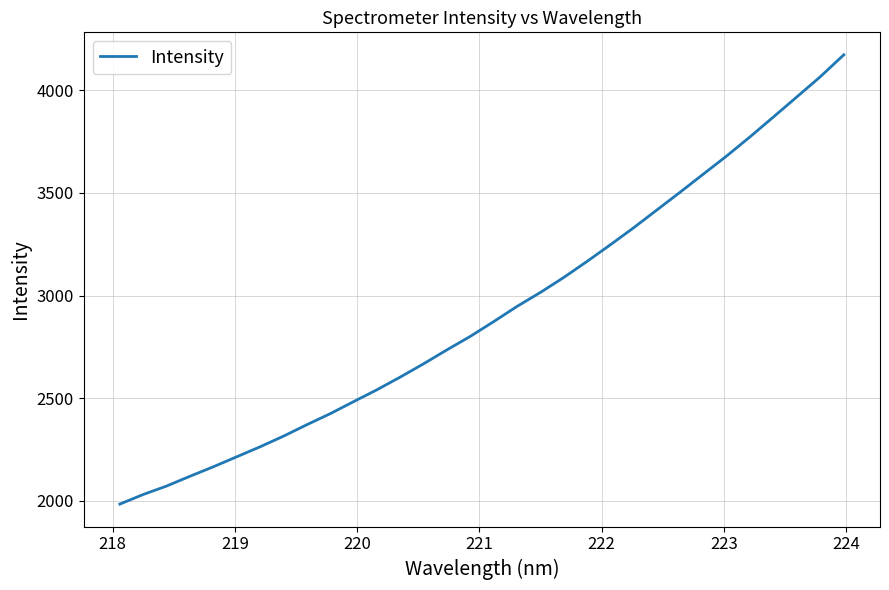

What is the minimum value shown in the chart?

1984.4